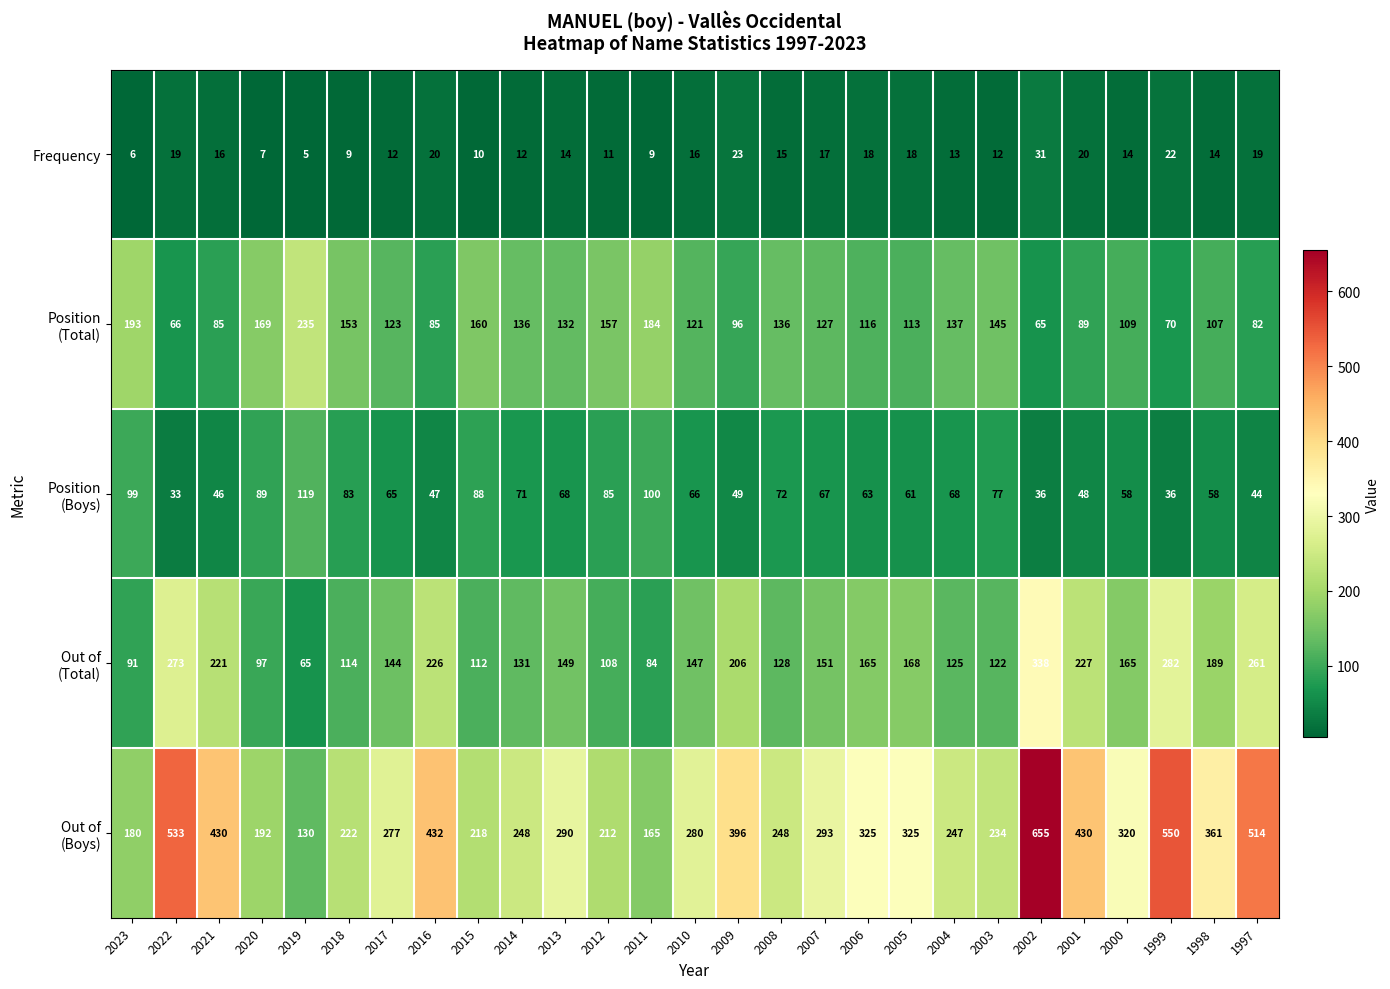

What is the spread (max minus min) of values at 1999?

528